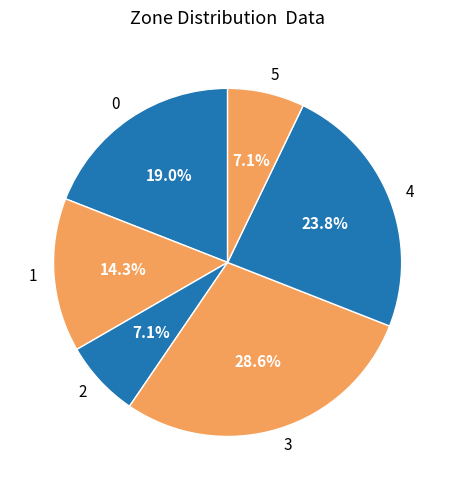

Is it true that 4 is 13% of the pie?

False